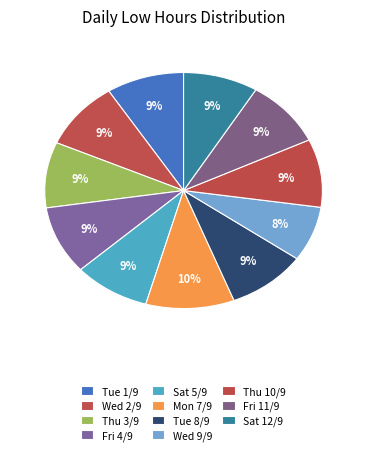

Count the number of slices in the pie.

11